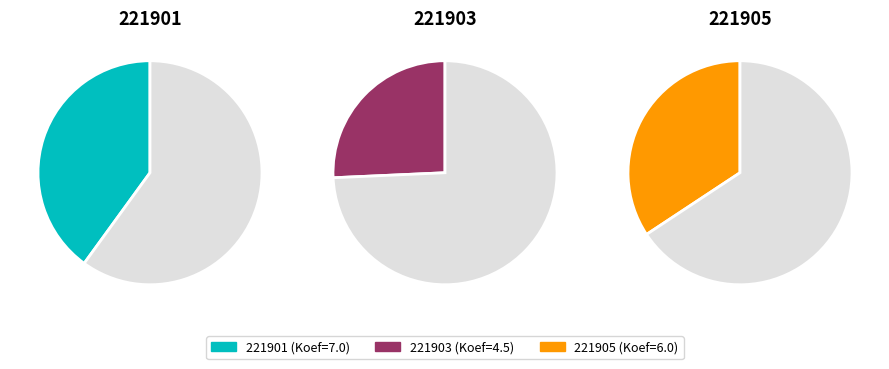

Is there a majority slice in this chart?

No